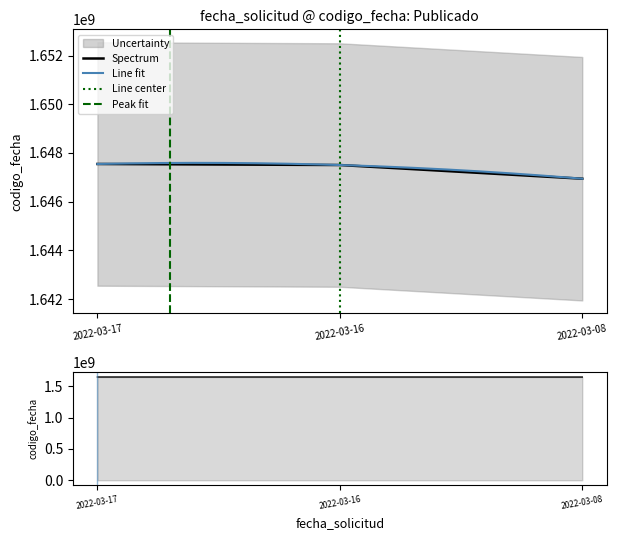

The value of Spectrum at 2022-03-16 is 506265129. True or false?

False